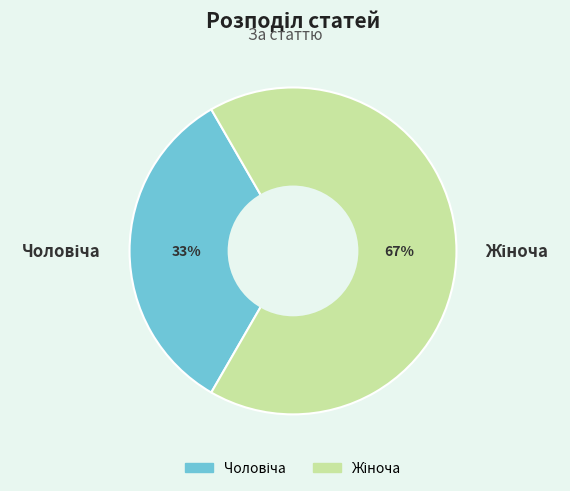

To the nearest percent, what is the average slice percentage?

50%